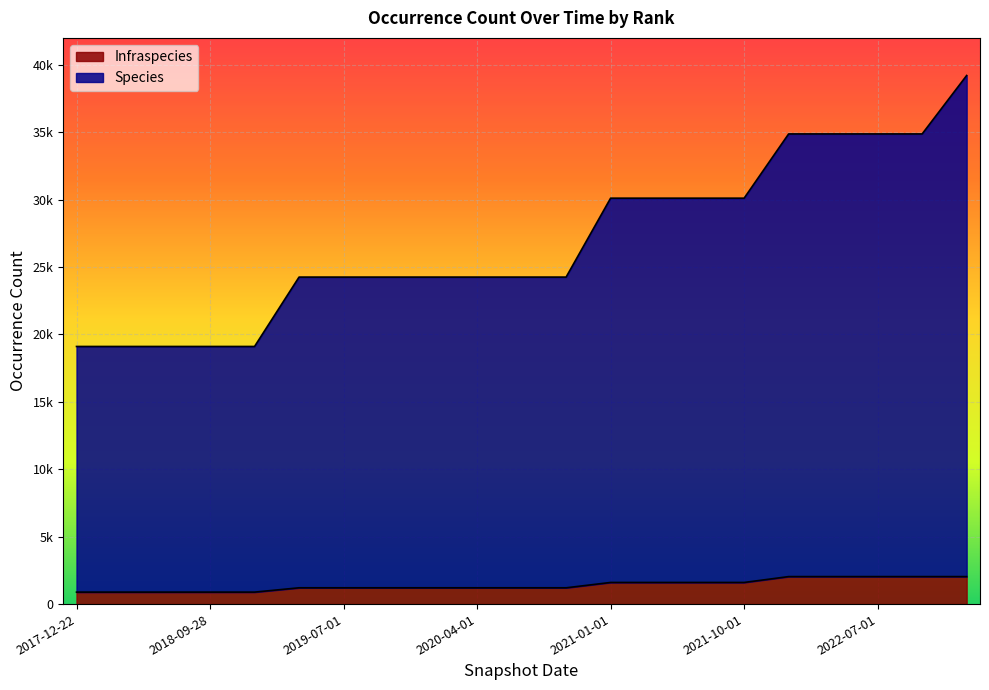

Is it true that Species equals 43197 at 2020-04-01?

False